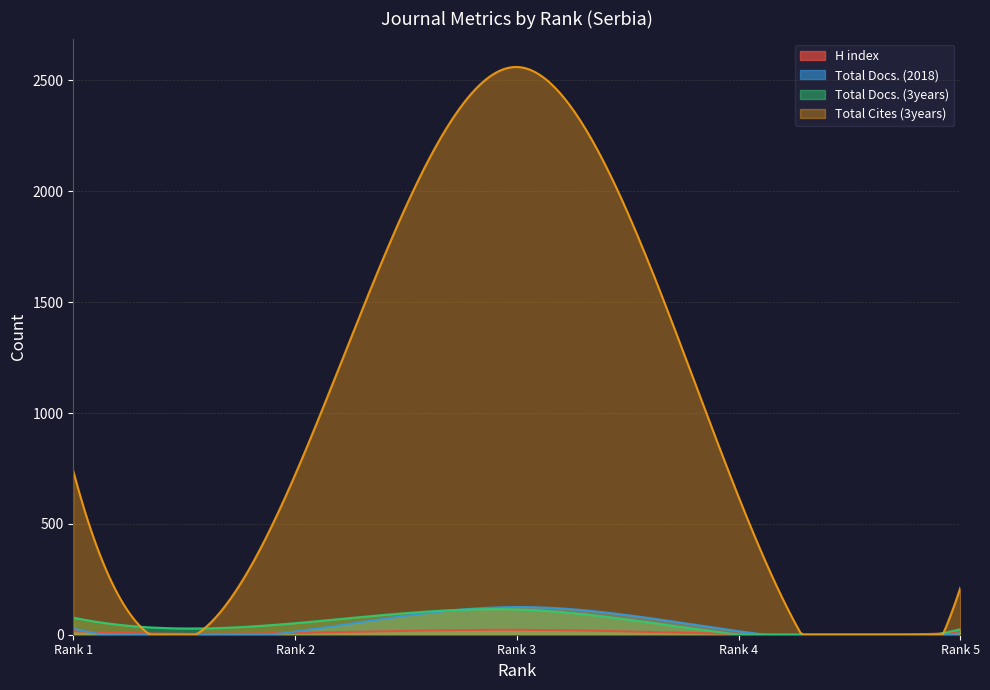

List the labels in order of H index value, largest first.

Rank 3, Rank 1, Rank 5, Rank 2, Rank 4